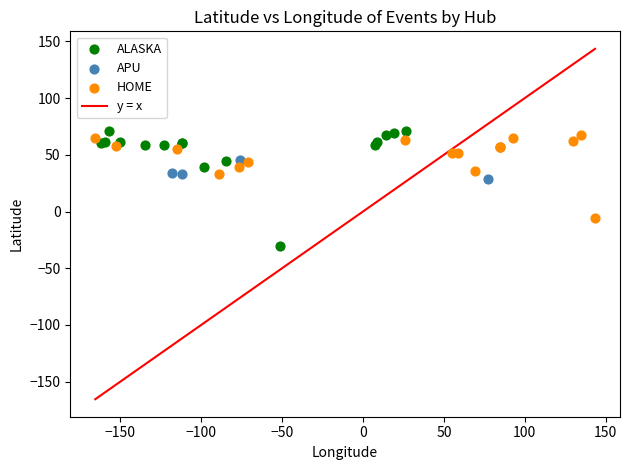

Which series has the widest spread of Y values?

ALASKA